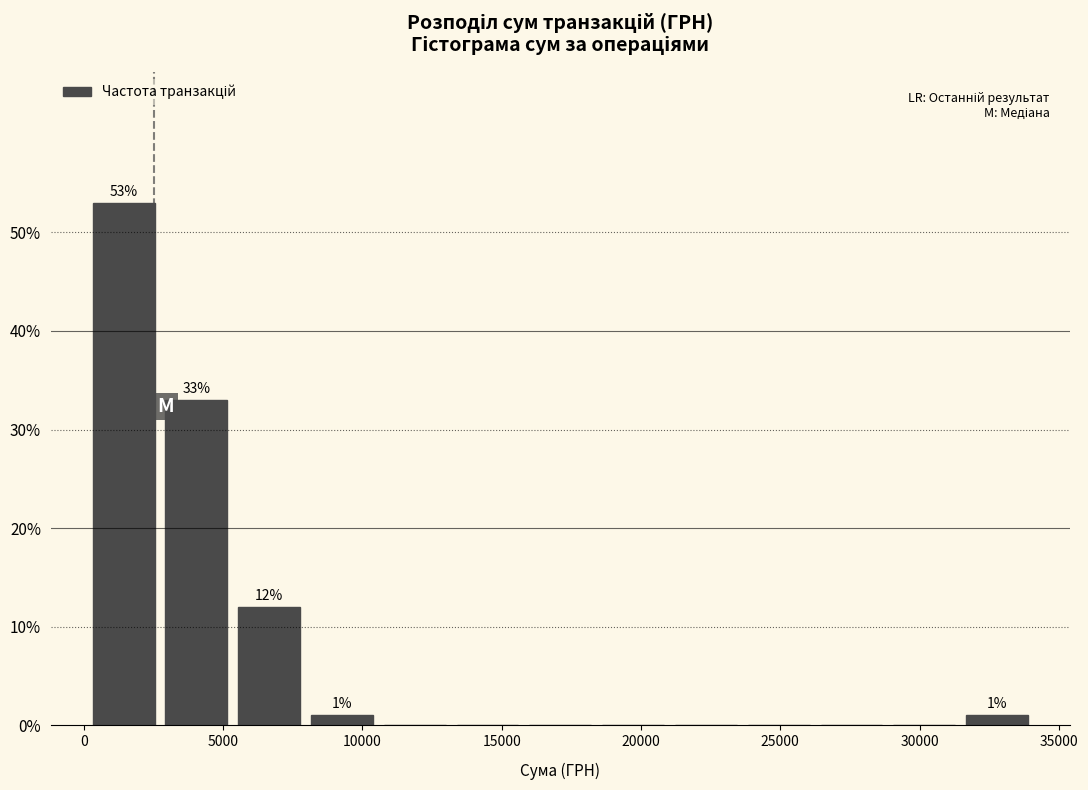

Over which range of the x-axis is the bar tallest?

0 to 2500